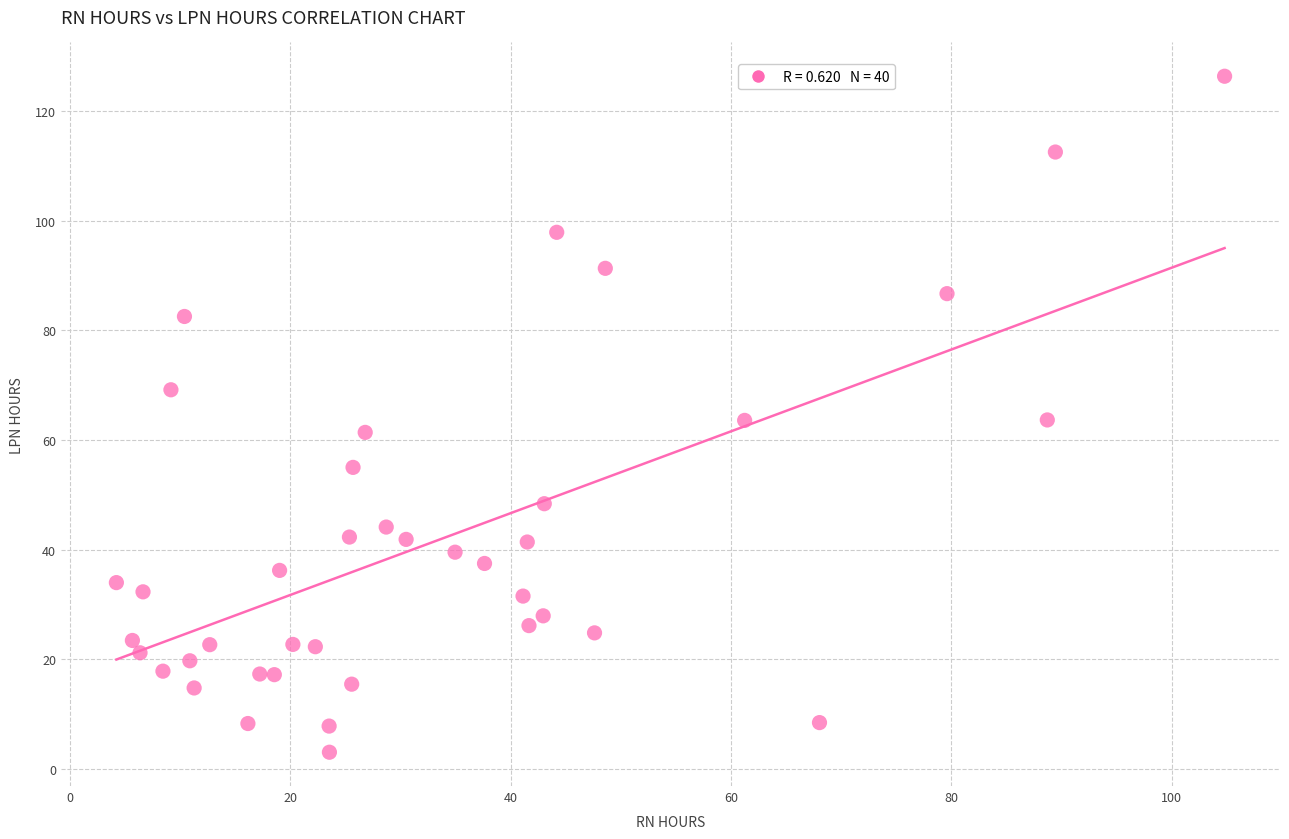

What is the range of X values (max minus min)?

100.6